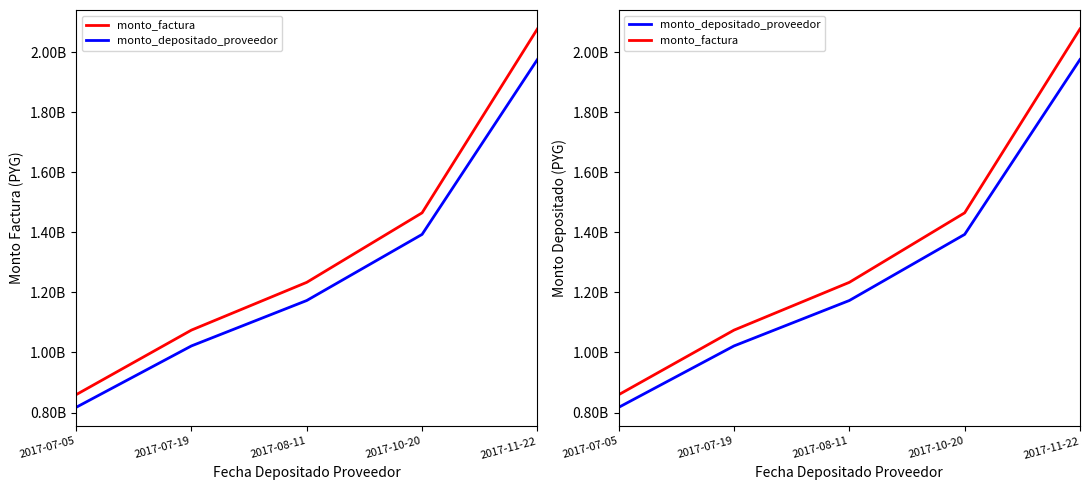

At which category does the chart reach its peak across all series?

2017-11-22